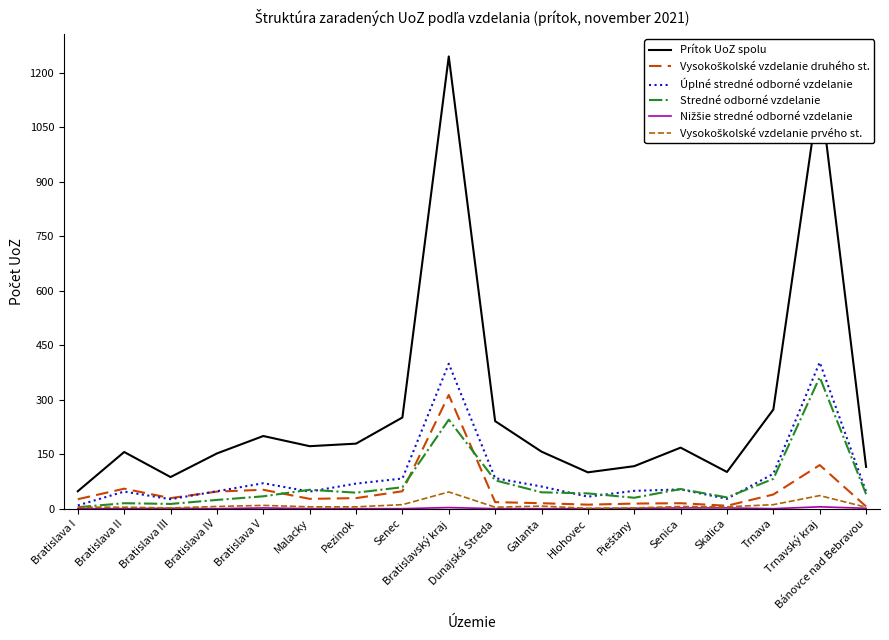

How many interior local valleys does the Prítok UoZ spolu series have?

4